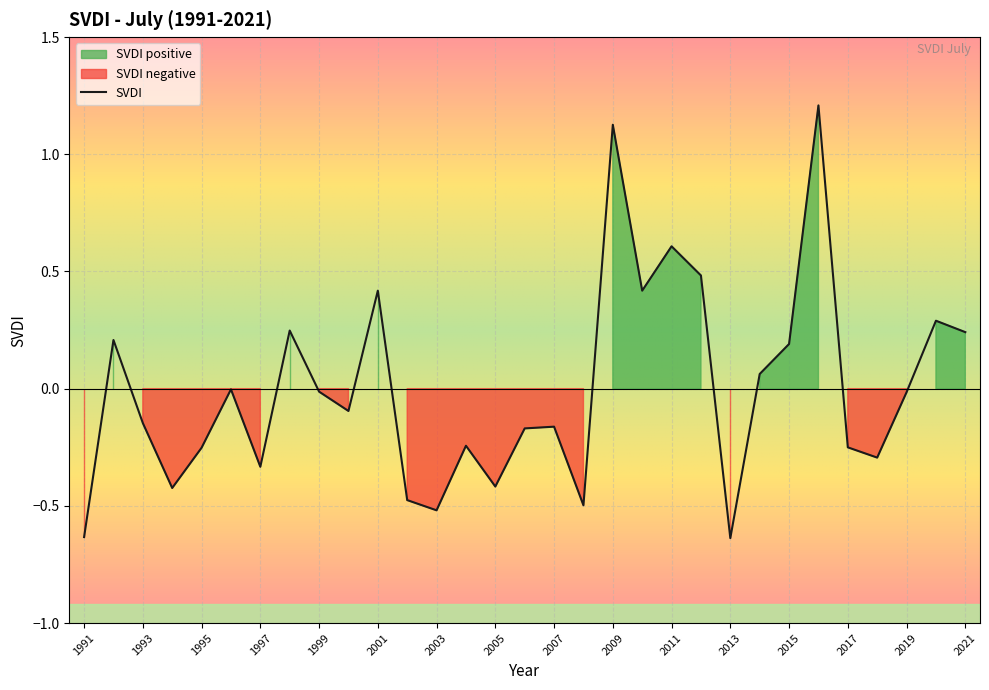

The chart shows a value of 0.8 at 2012. True or false?

False